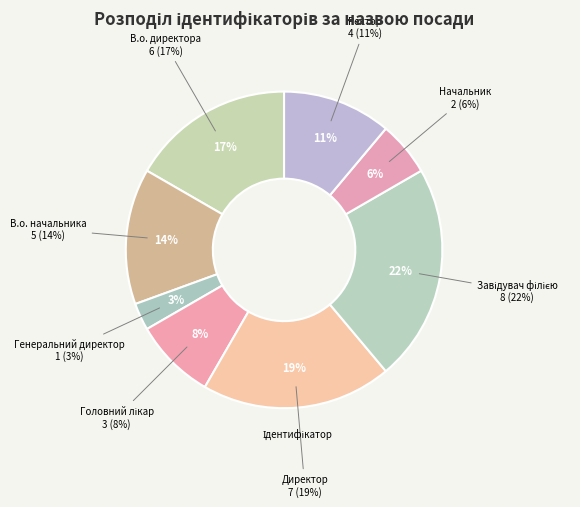

Is it true that Директор is 19% of the pie?

True